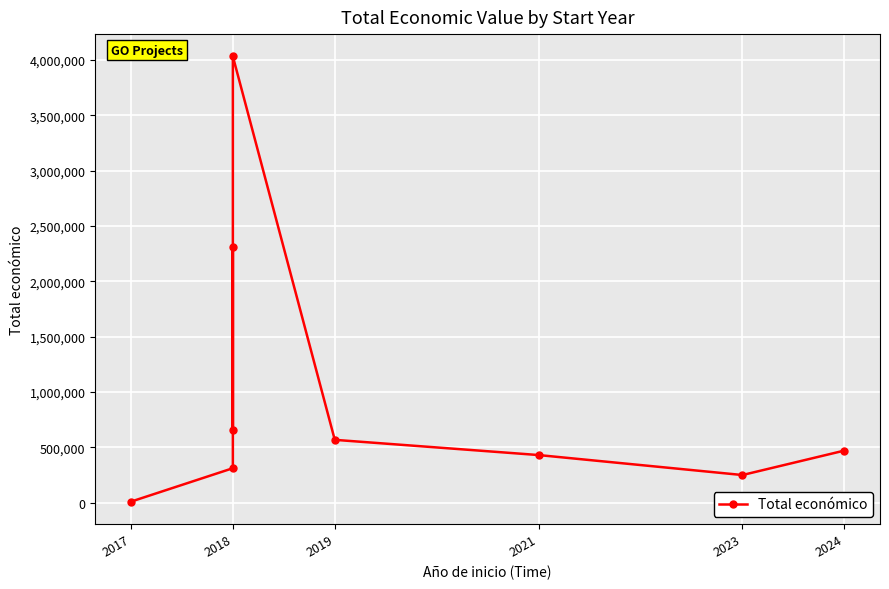

Reading right to left, what are all the values shown in this chart?

470675	249840	430411	567975	4033442	657425	2310026	311553	9400